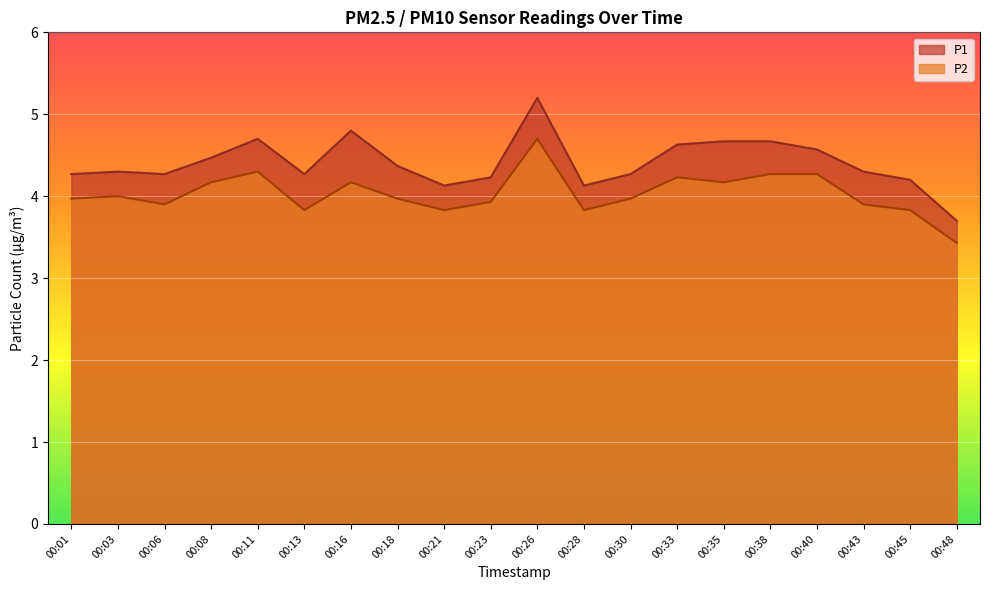

Is it true that P2 equals 1.1 at 00:38?

False